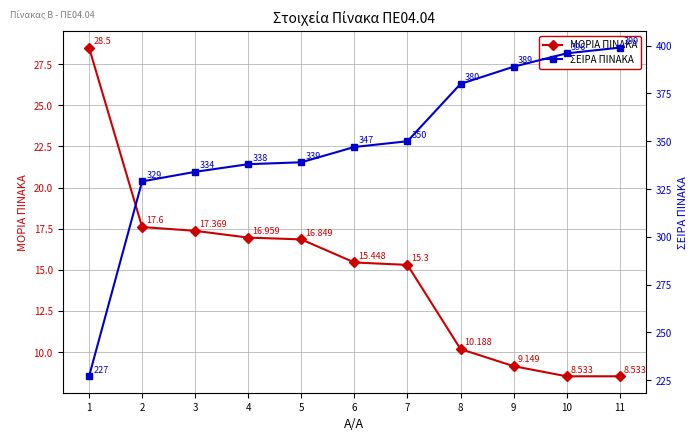

Is this an area chart (filled region under the line)?

No